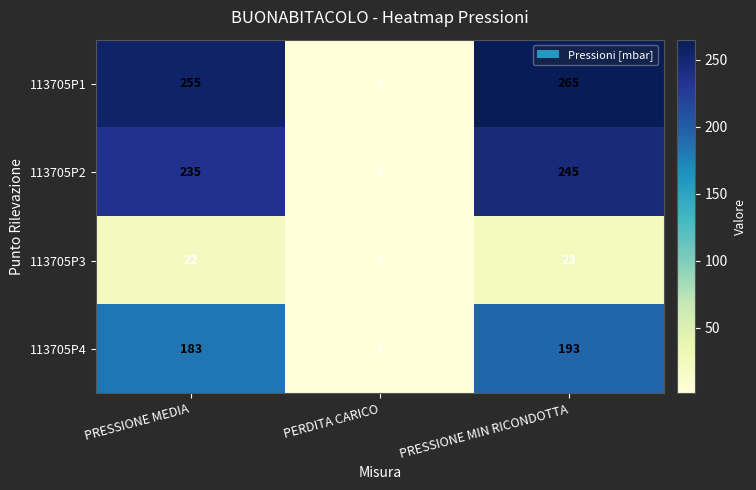

What is the sum of the 113705P1 values at PRESSIONE MIN RICONDOTTA and PERDITA CARICO?

266